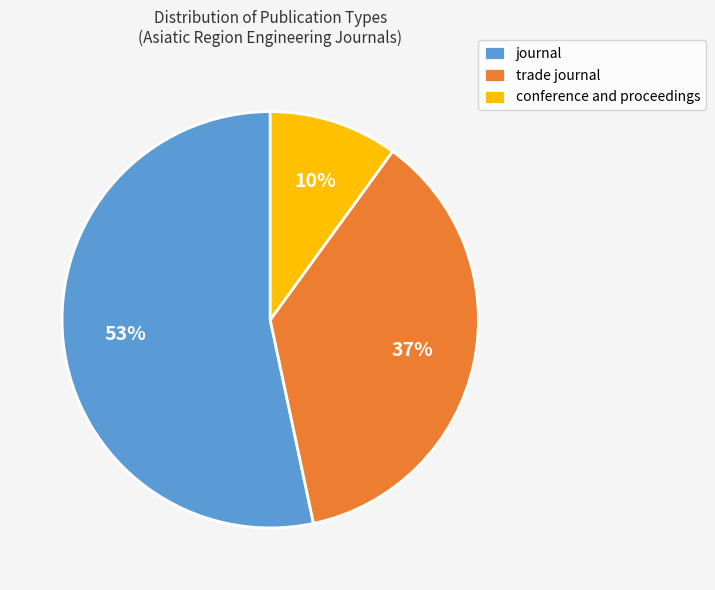

Which category has the smallest portion of the pie?

conference and proceedings